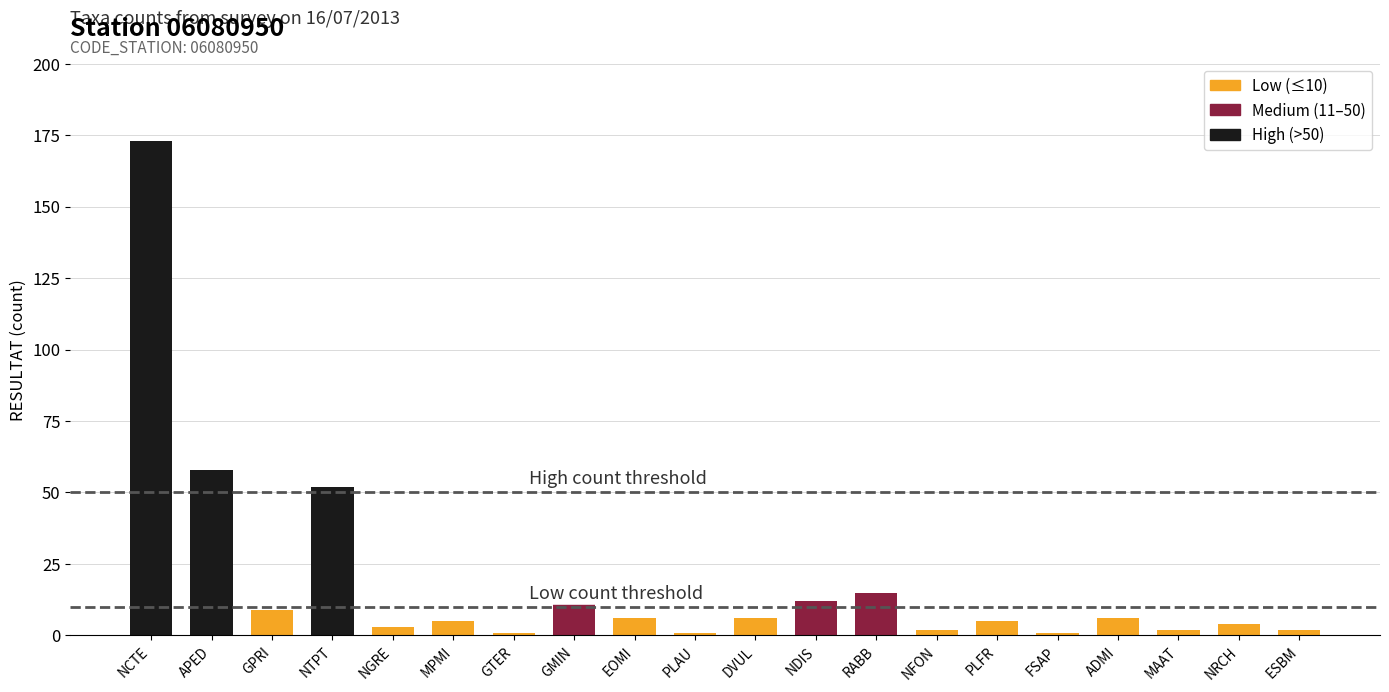

How many bars are there in total?

20